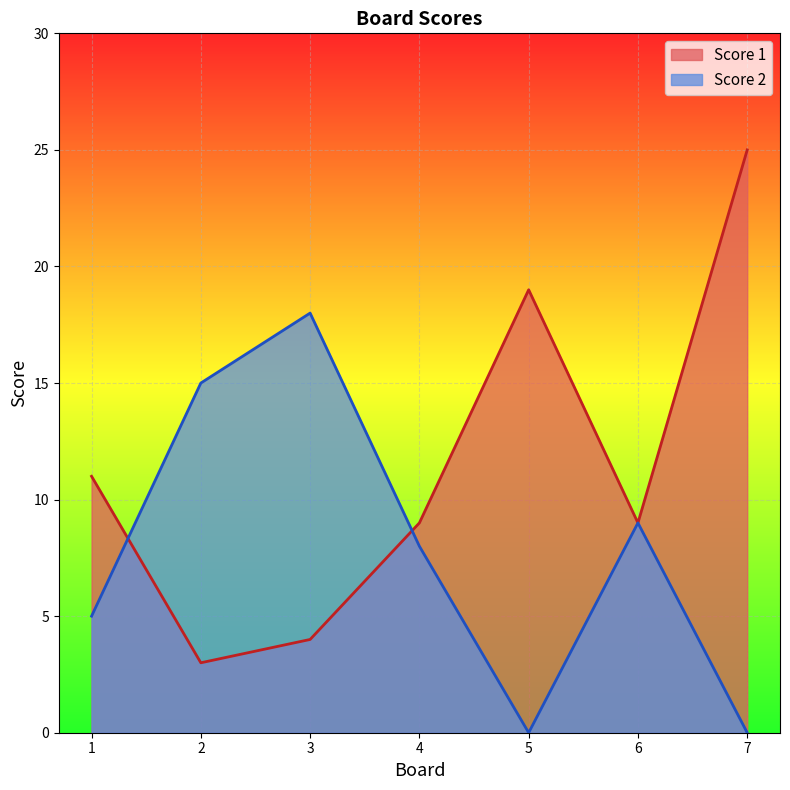

True or false: Score 2 and Score 1 cross at least once.

True